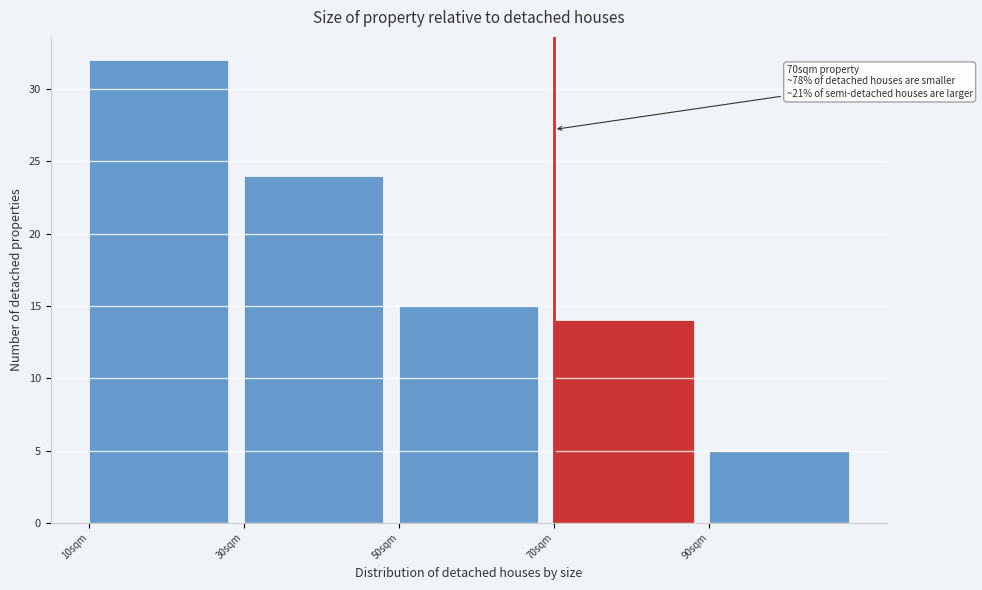

Over which range of the x-axis is the bar tallest?

10 to 30